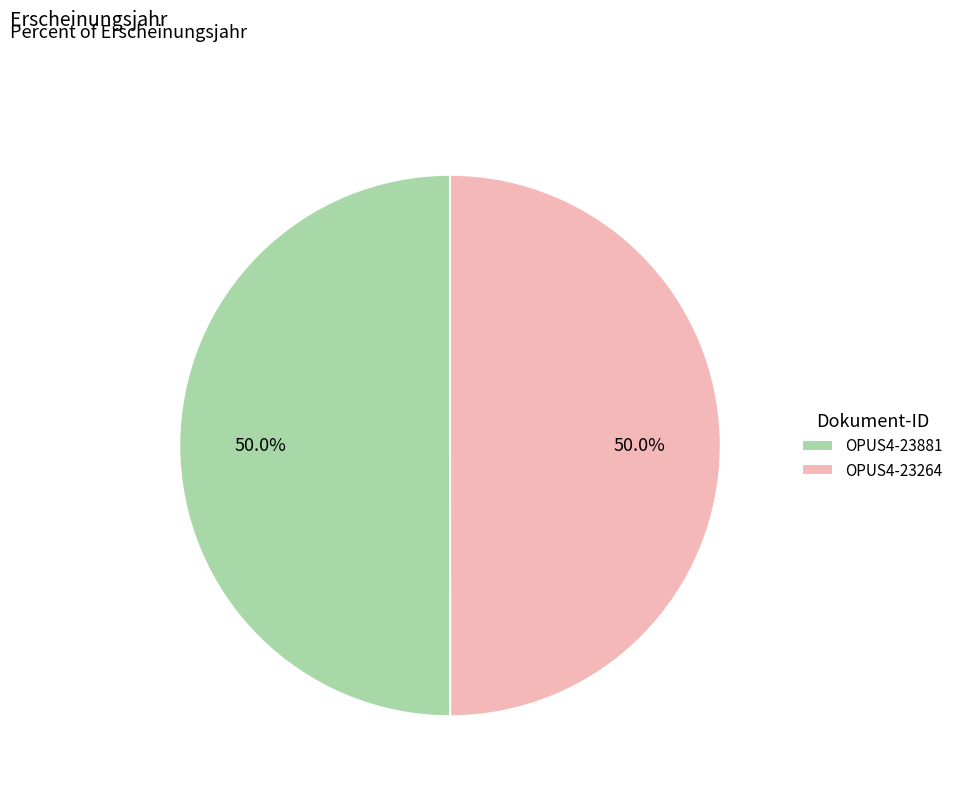

To the nearest percent, what portion does OPUS4-23264 represent?

50%